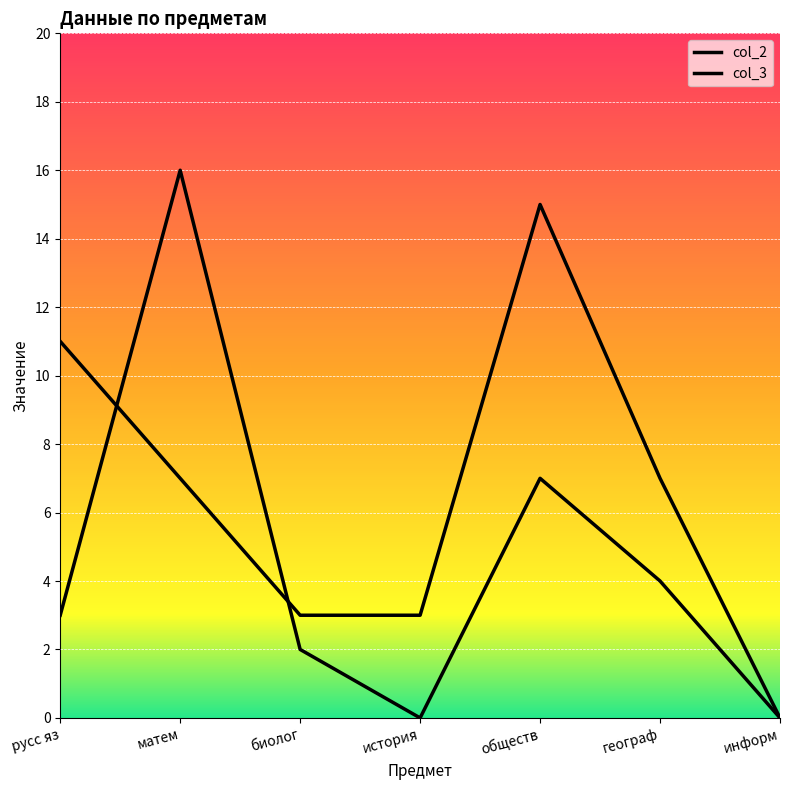

Reading right to left, transcribe all the data shown in this chart.

col_2: 0	4	7	0	2	16	3
col_3: 0	7	15	3	3	7	11